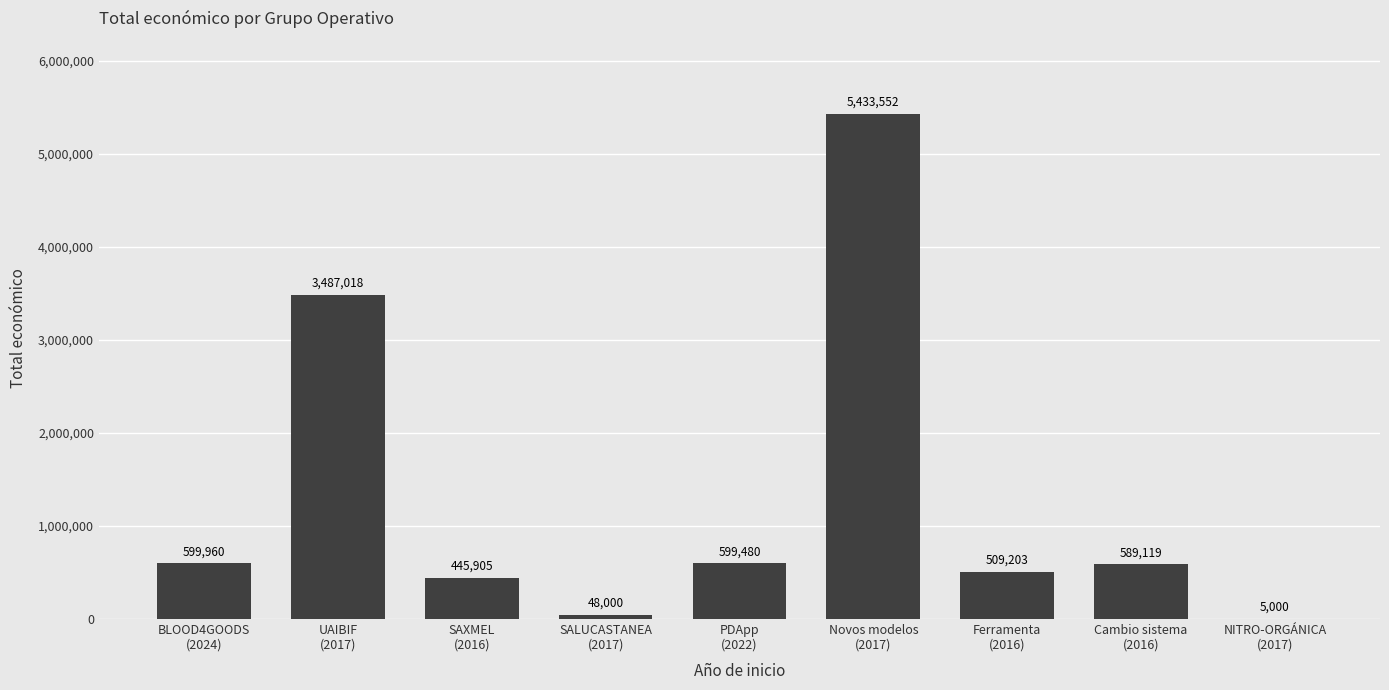

What is the sum of all values?

11717237